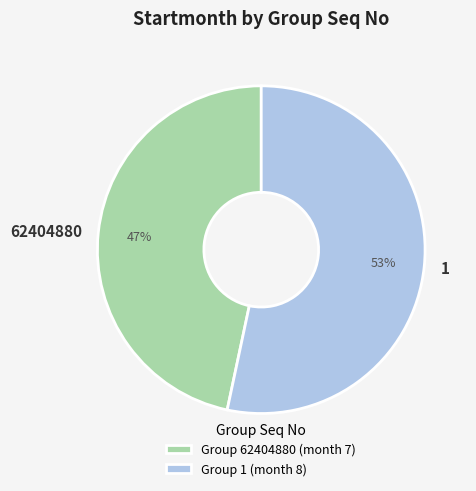

Is it true that 1 is 53% of the pie?

True